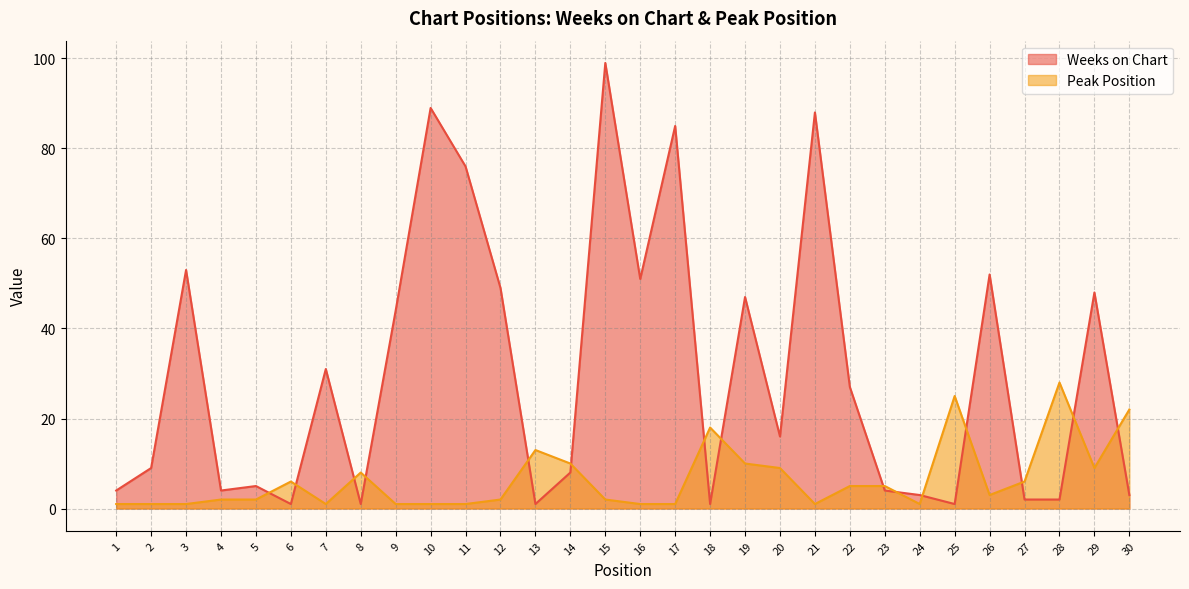

At how many categories does at least one series exceed 92?

1